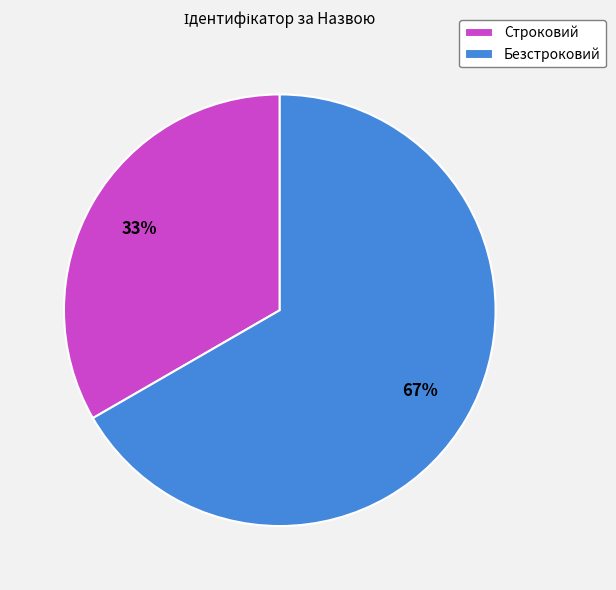

Rank the categories by value from lowest to highest.

Строковий, Безстроковий